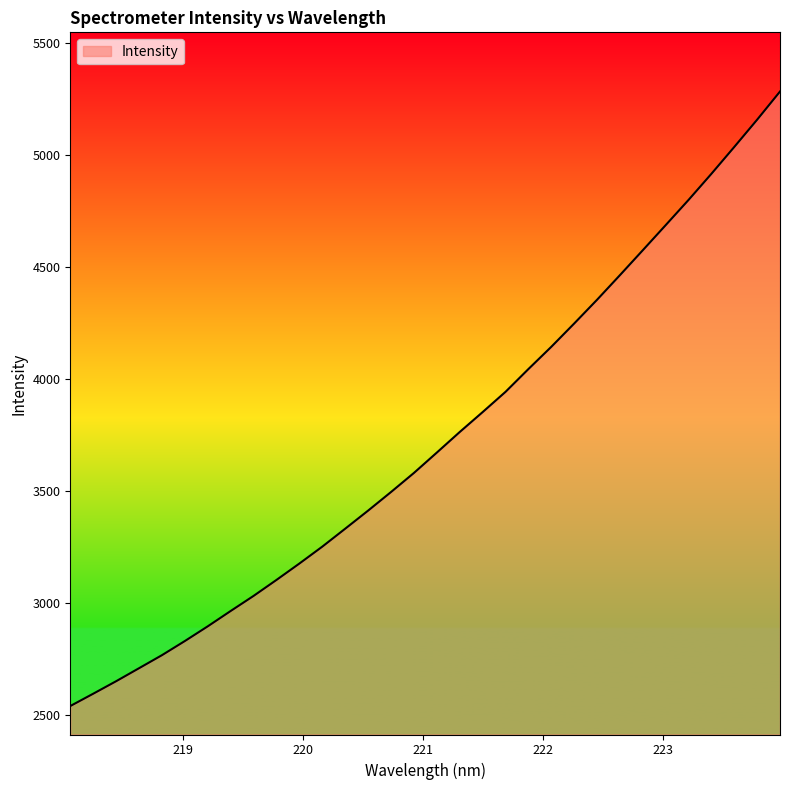

What is the smallest value displayed?

2541.0